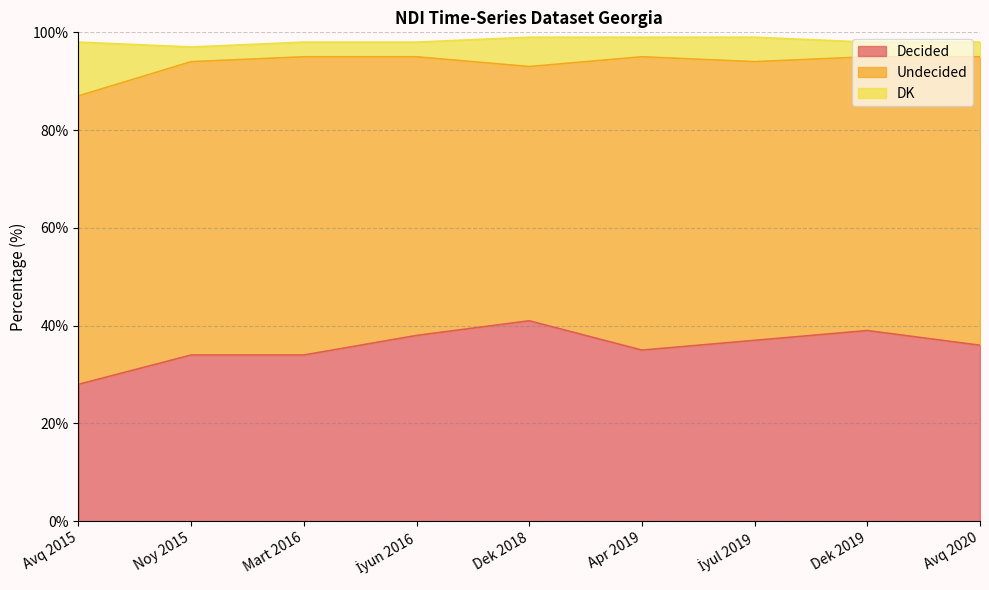

Where is the first local maximum for Decided?

Dek 2018